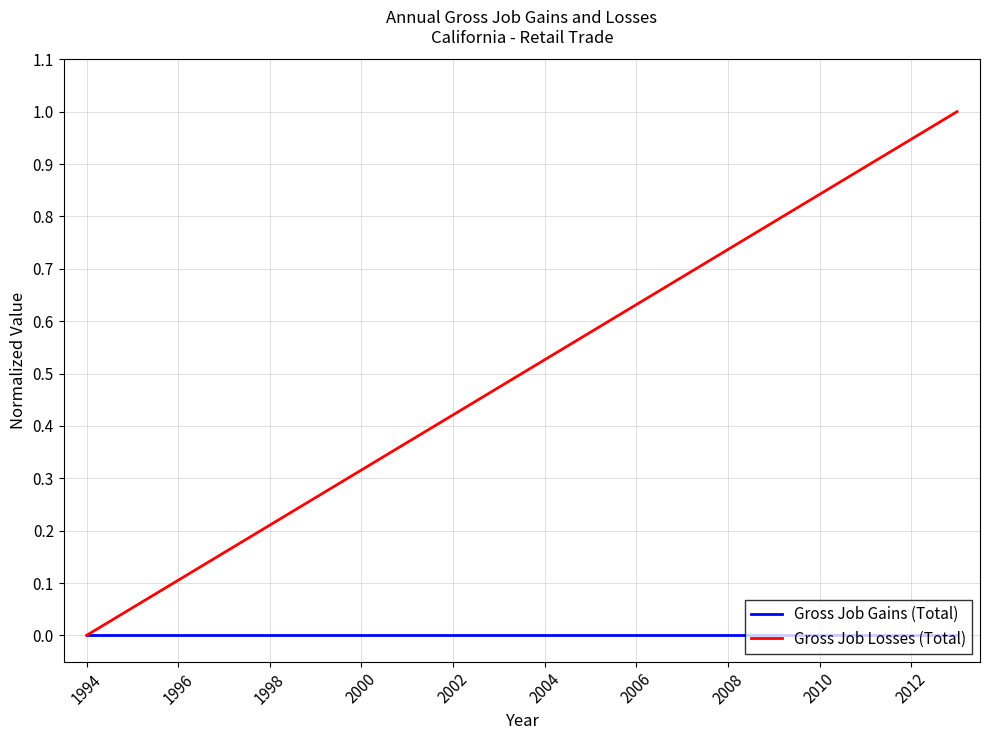

Which series has the widest spread of values?

Gross Job Losses (Total)